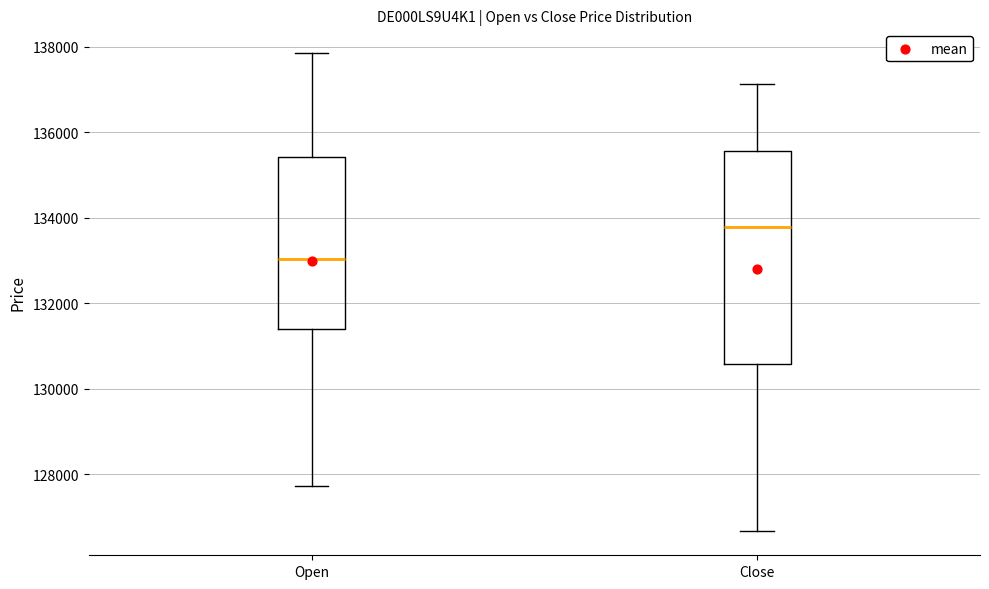

Where does the lower whisker of the box for Open end on the y-axis? The values are not printed on the chart, so give them approximately, as read against the axis.

127800